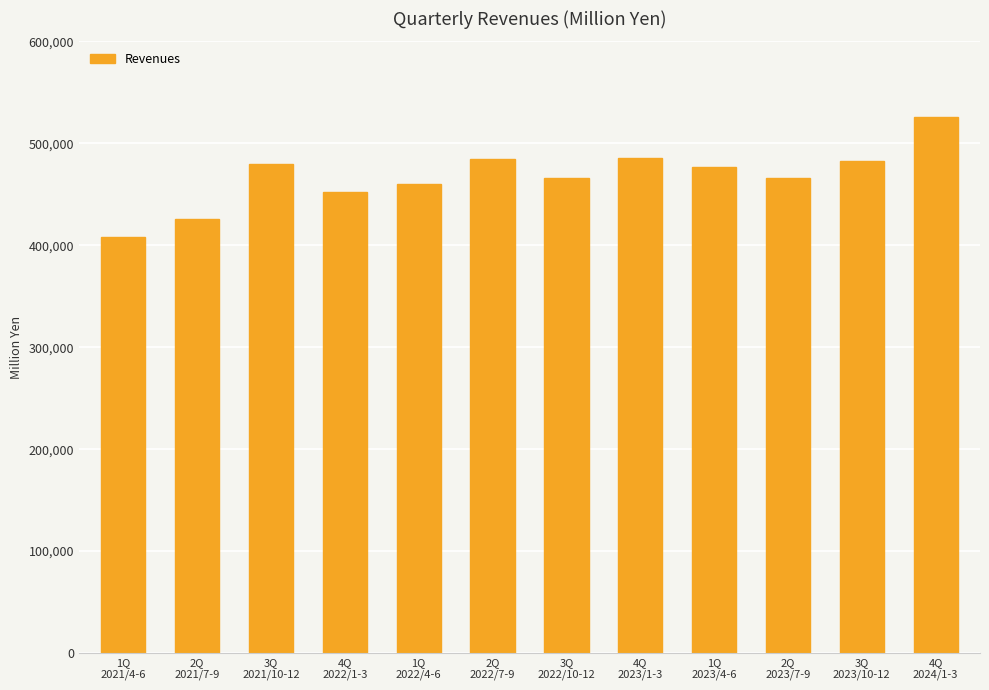

At which category does the chart reach its minimum across all series?

1Q
2021/4-6